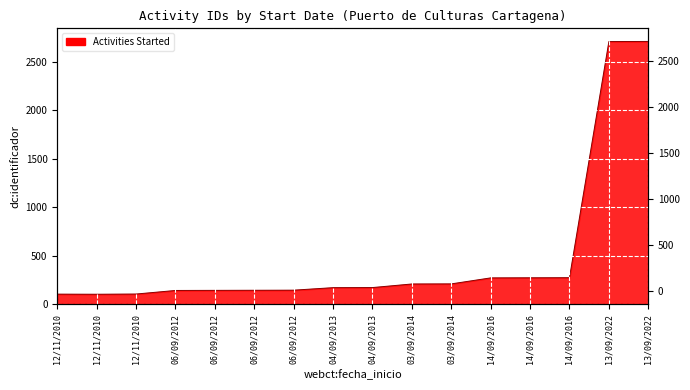

What is the difference between the second highest and minimum values?

2612